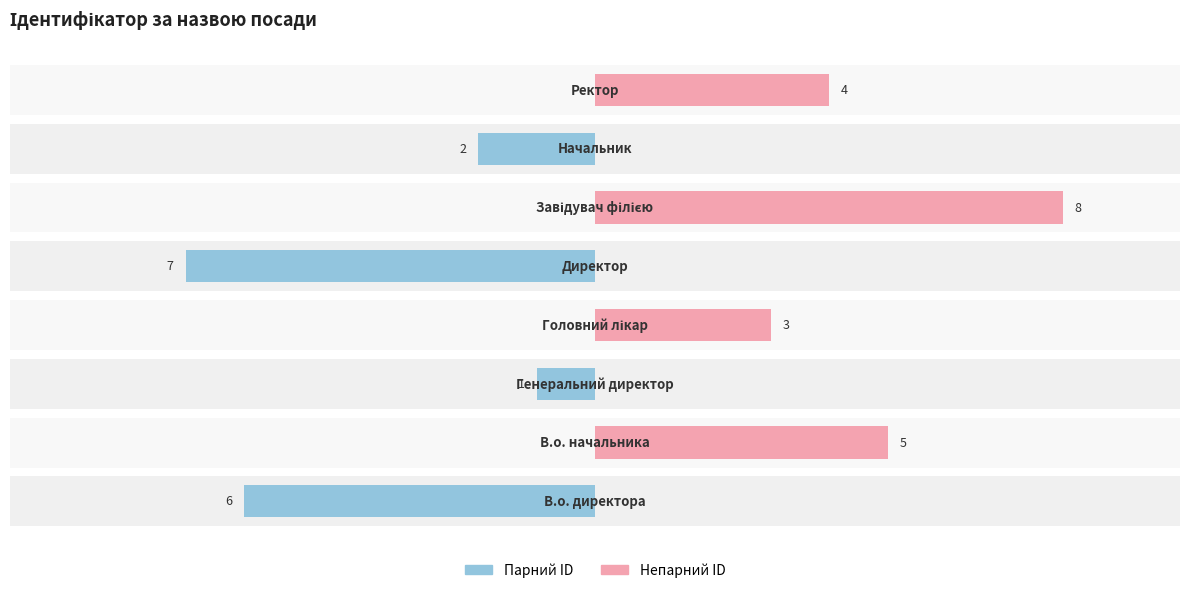

What is the difference between the maximum and second lowest values in the Непарний ID series?

8